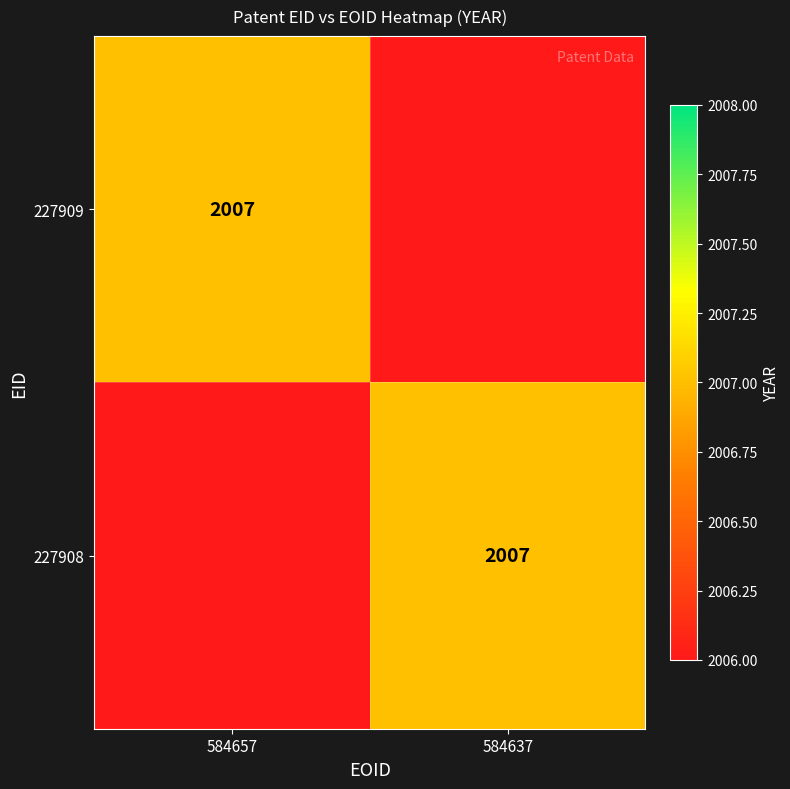

The value of 227908 at 584637 is 2940. True or false?

False